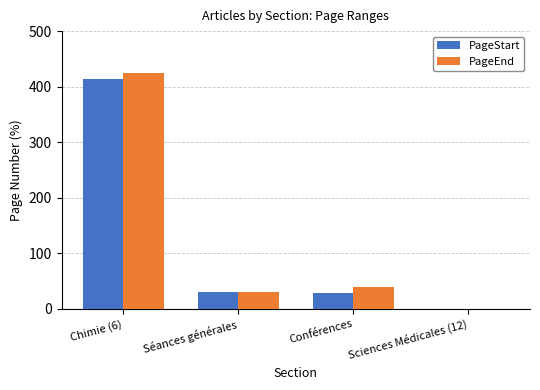

What is the sum of the PageEnd values at Chimie (6) and Séances générales?

456